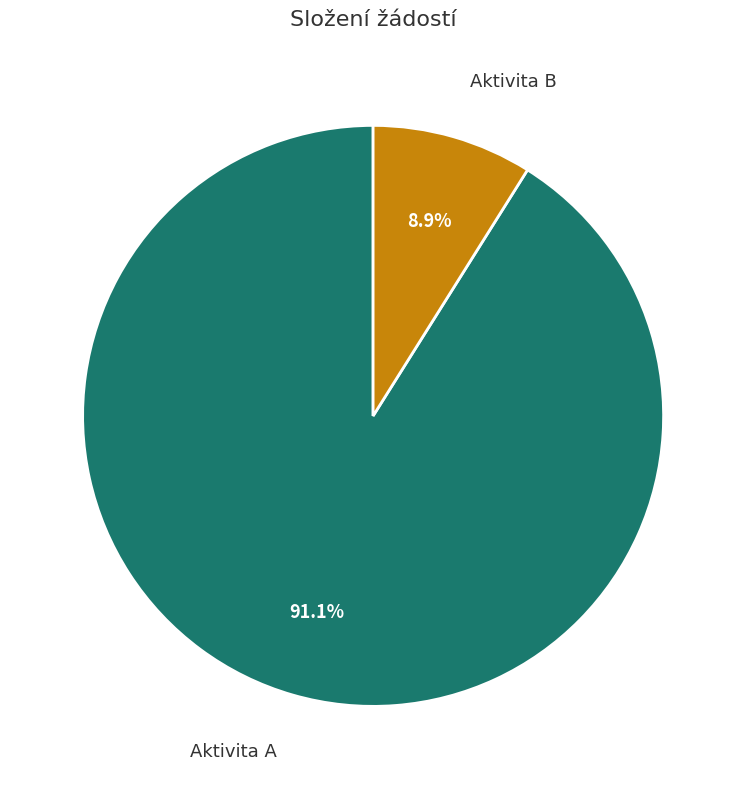

Is Aktivita A the majority of the pie?

Yes